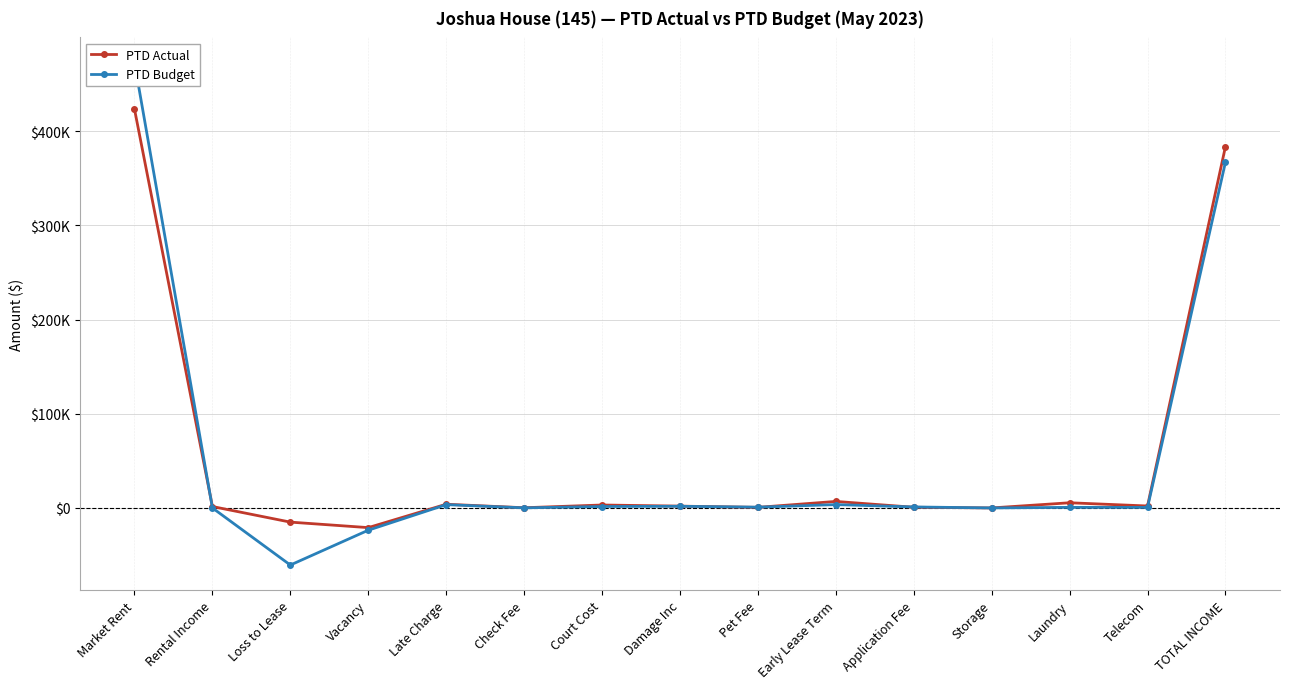

What is the difference between the PTD Budget values at Rental Income and Damage Inc?

1754.8